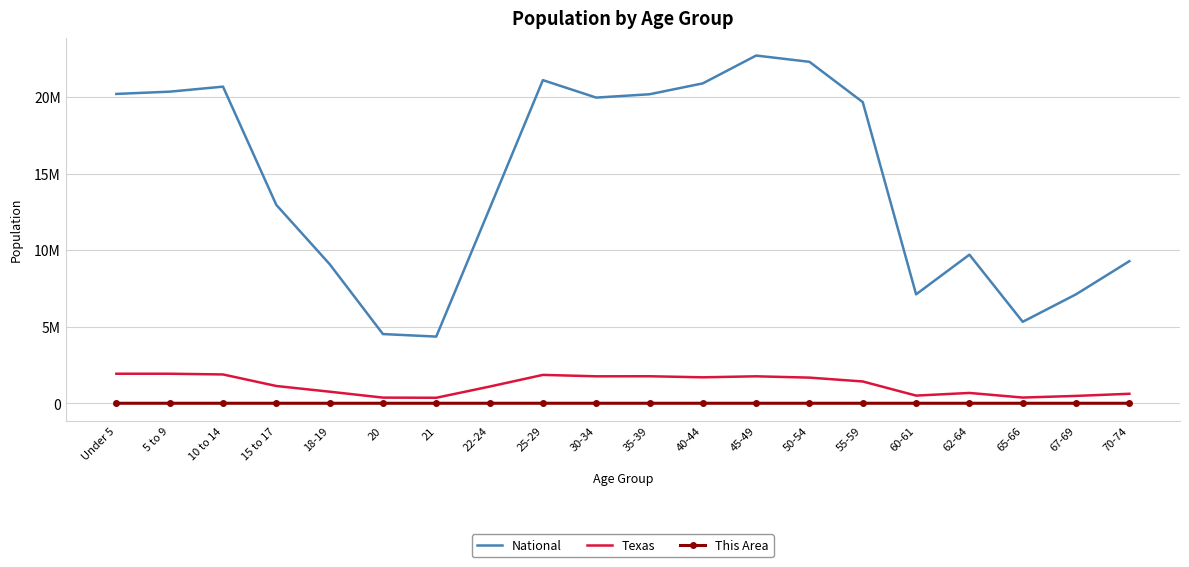

What is the minimum value shown in the chart?

116